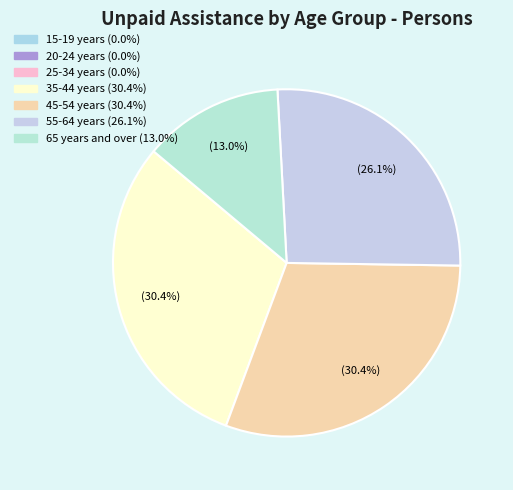

Which slice is the largest?

35-44 years